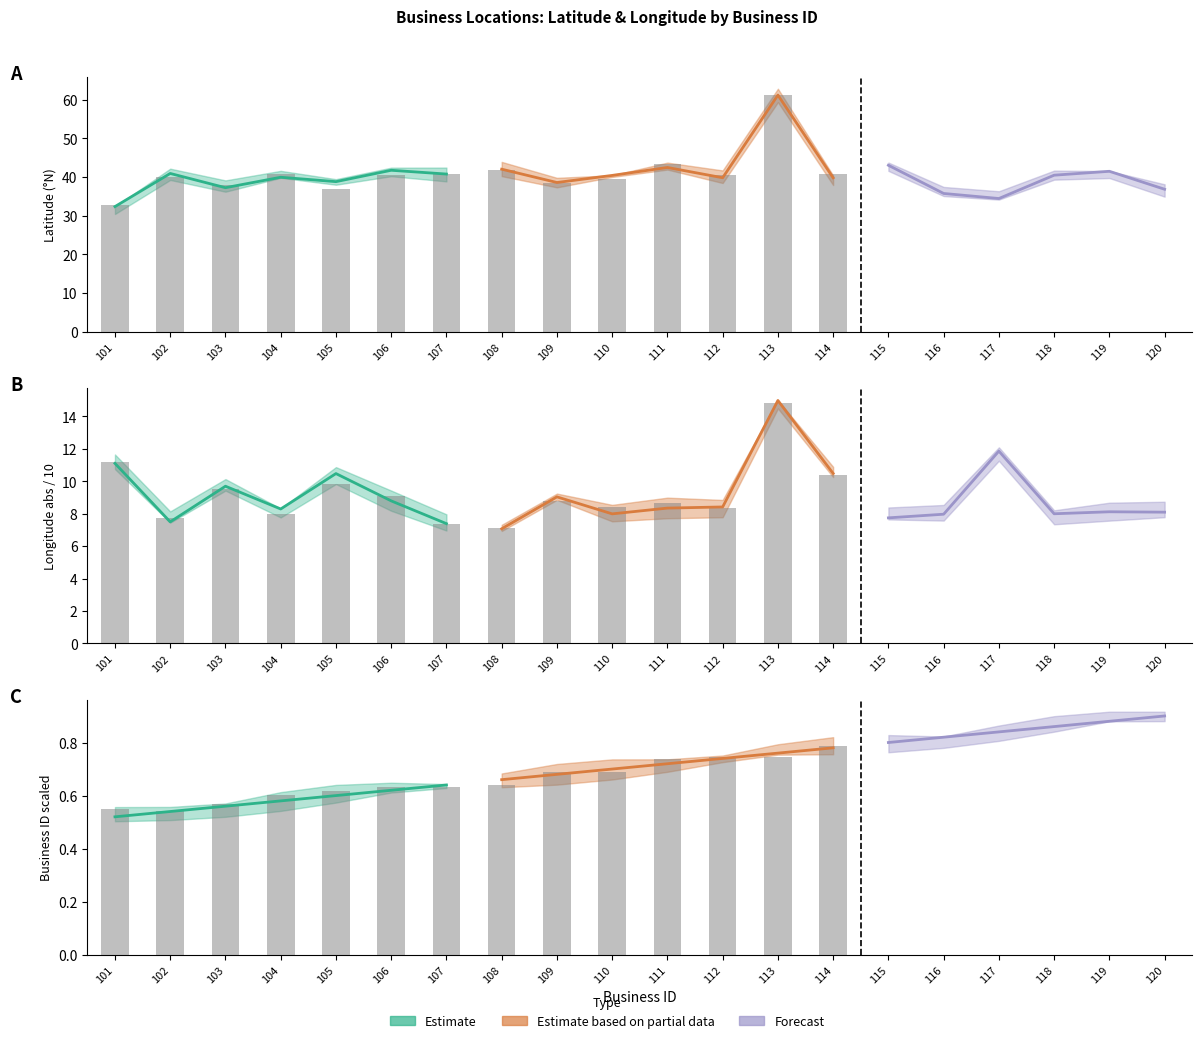

Where does the latitude series first go above 40?

102